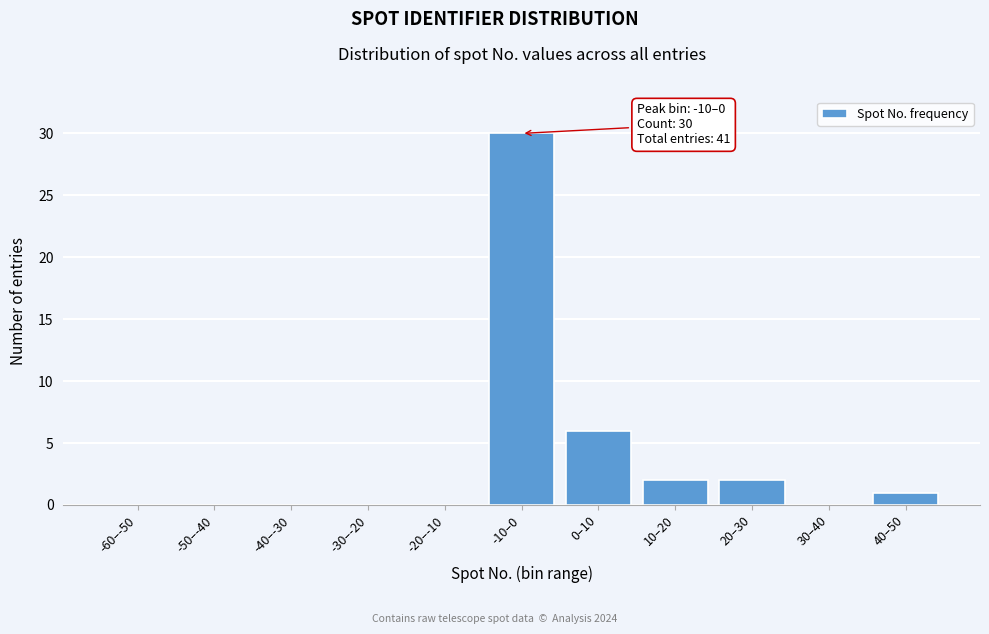

Reading left to right, list all the values displayed in this chart.

-60–-50=0	-50–-40=0	-40–-30=0	-30–-20=0	-20–-10=0	-10–0=30	0–10=6	10–20=2	20–30=2	30–40=0	40–50=1